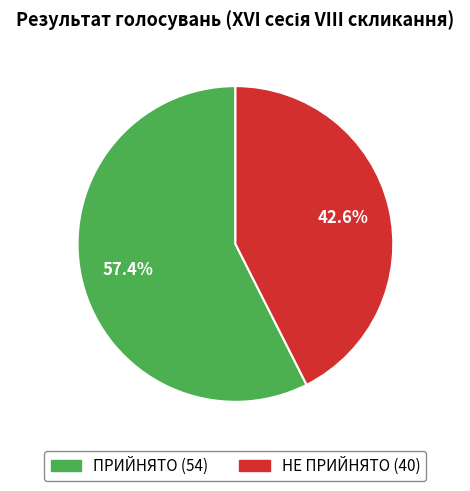

To the nearest percent, what portion does ПРИЙНЯТО represent?

57%